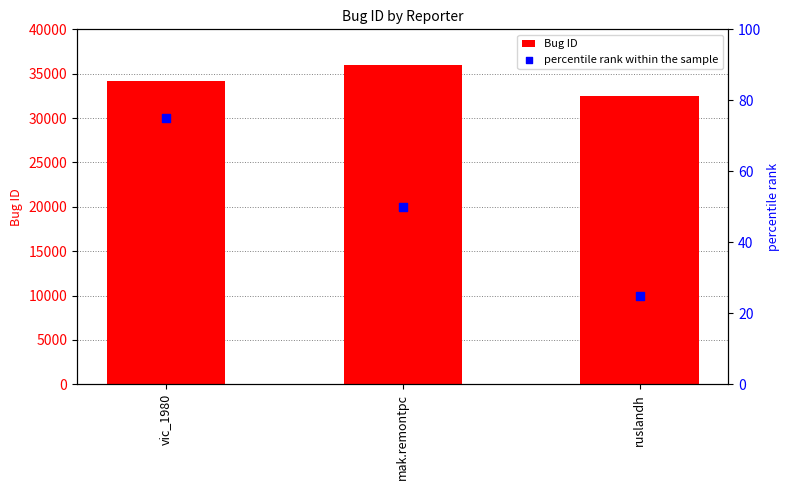

At which category is the sum across all series the highest?

mak.remontpc